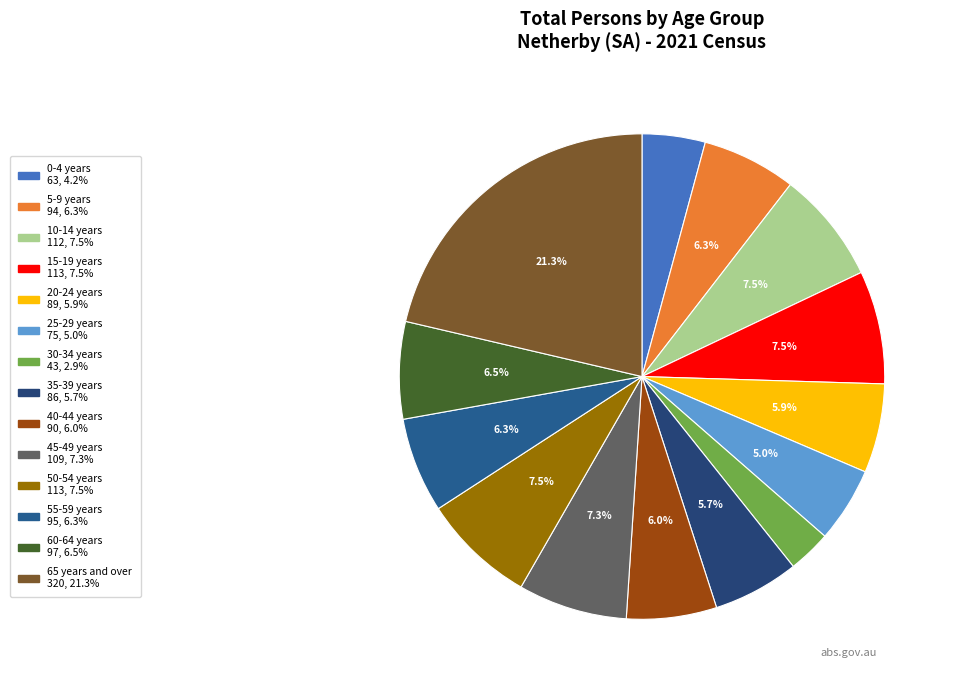

What is the change in value from 5-9 years to 35-39 years?

-8